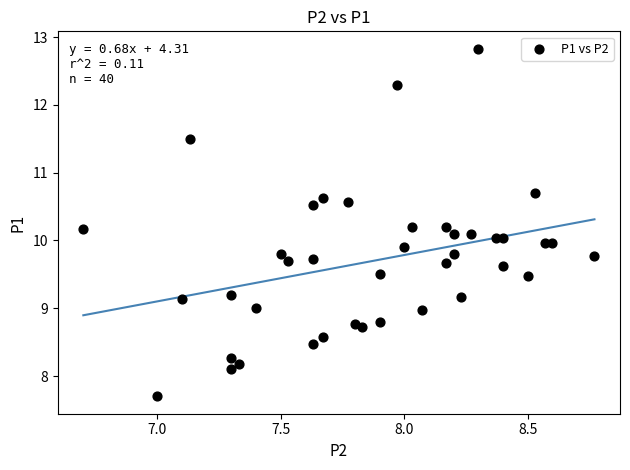

What is the range of Y values (max minus min)?

5.1